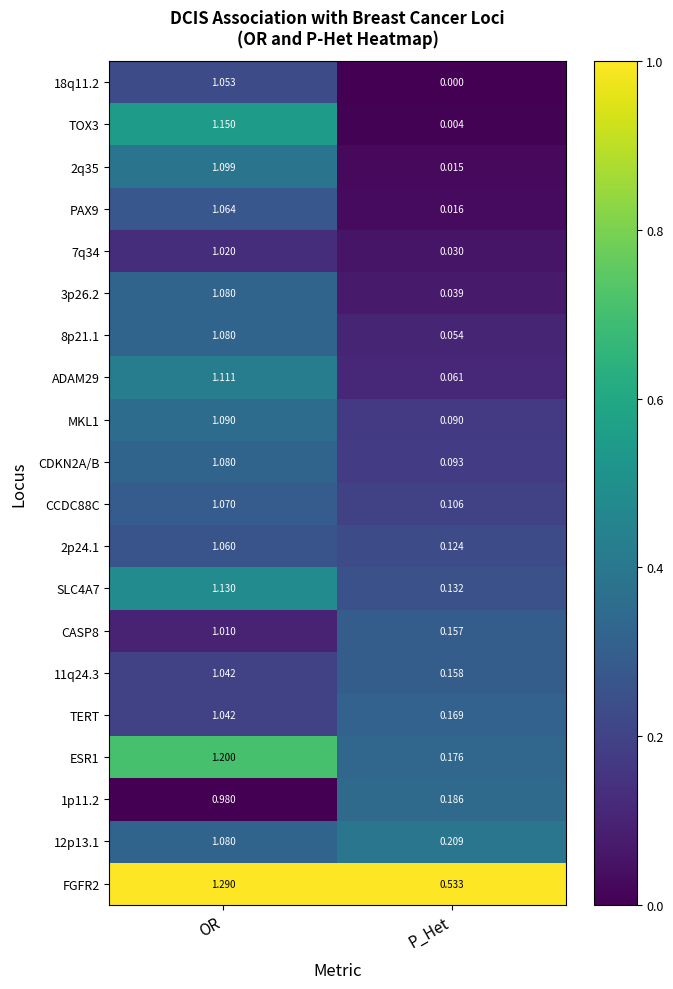

Which category has the lowest value in the 18q11.2 series?

P_Het